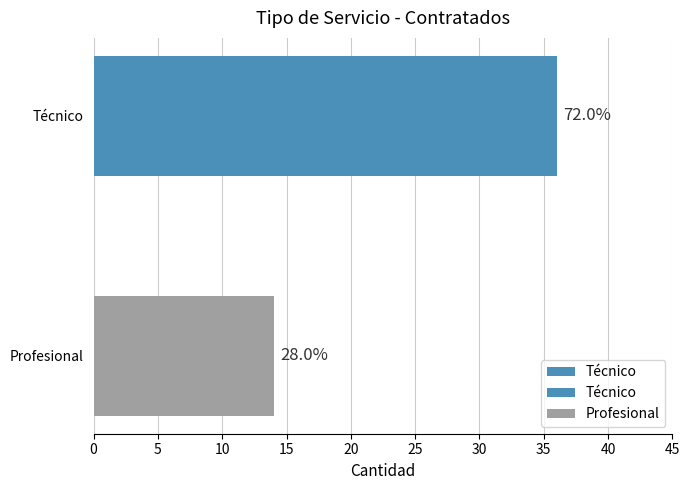

What is the minimum value shown in the chart?

14